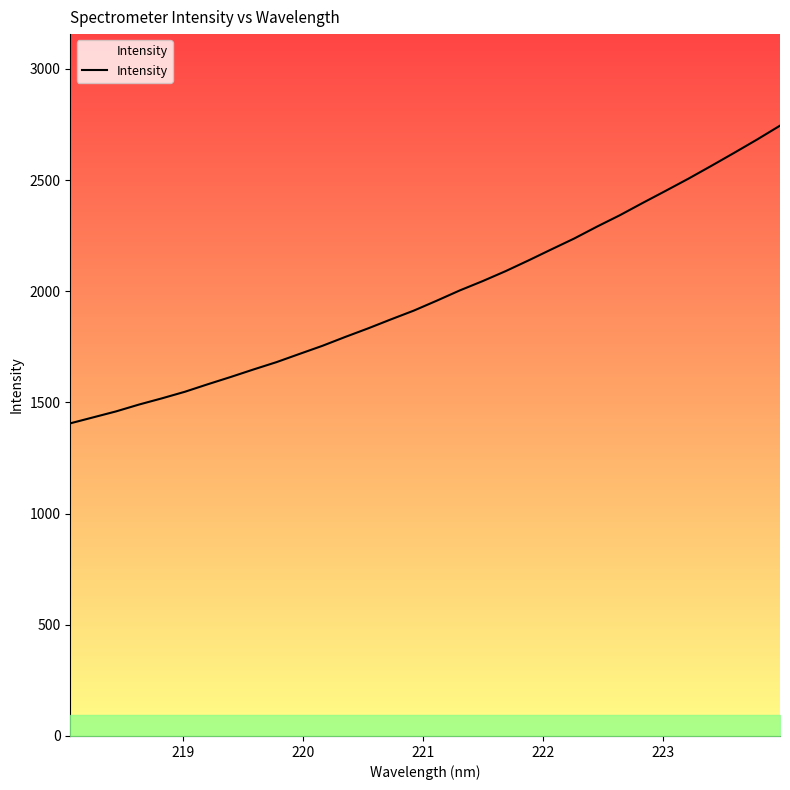

What is the greatest value displayed?

2744.7